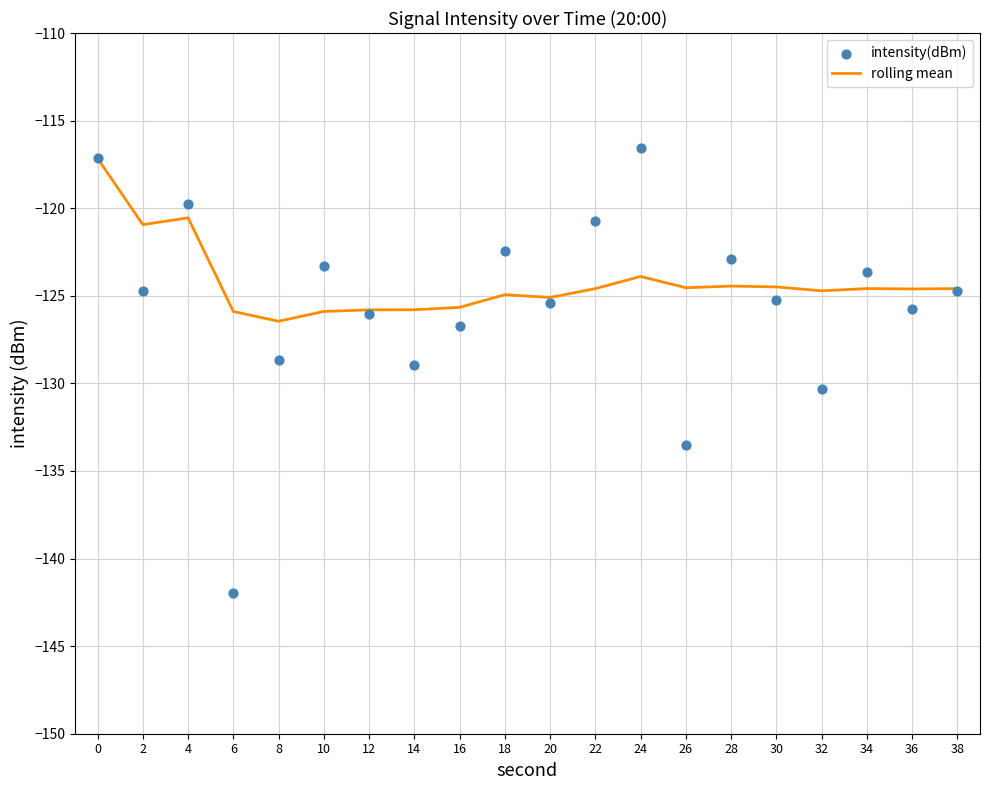

What is the total value across all series at 22?

-245.3